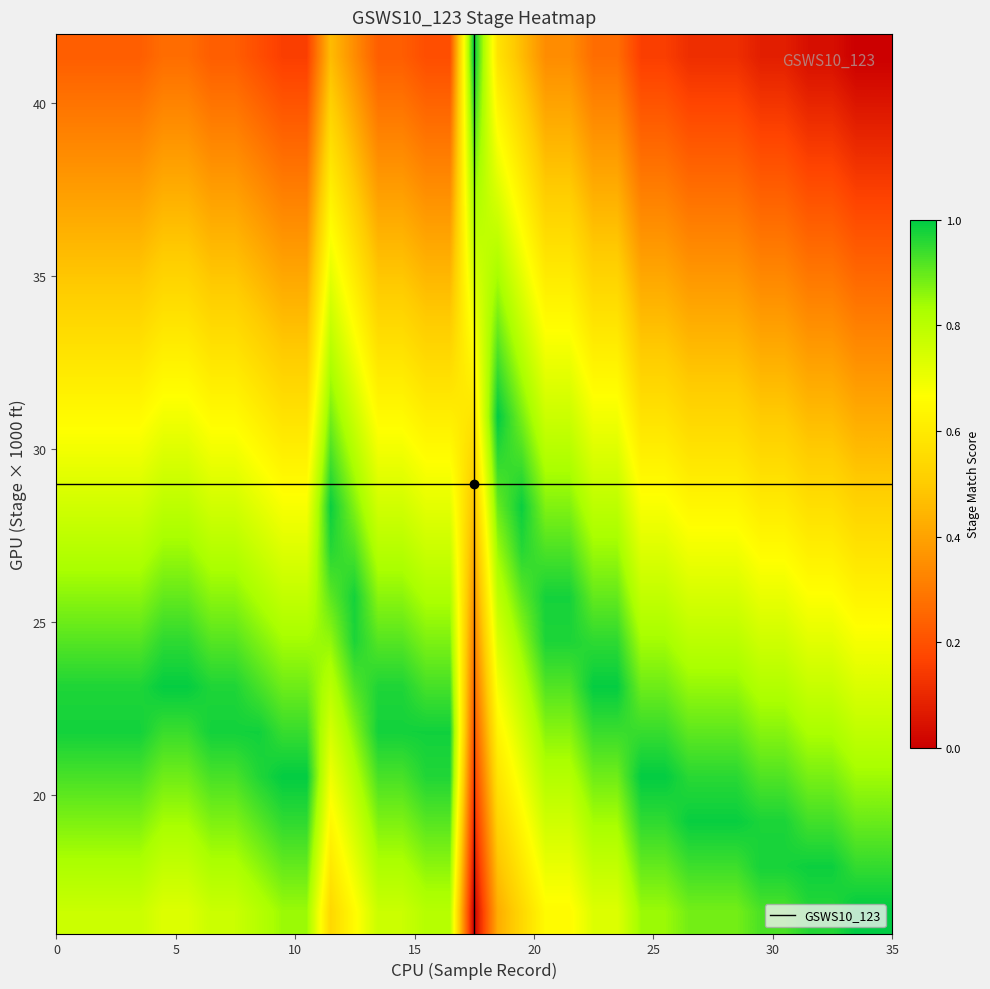

How many series are shown in this chart?

20